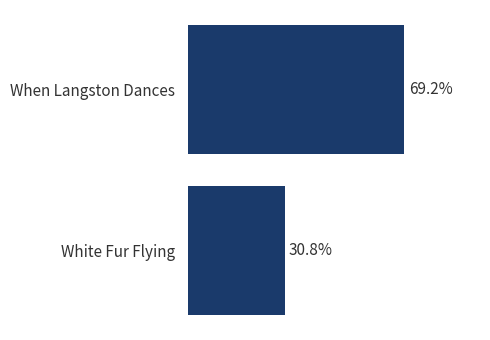

Between White Fur Flying and When Langston Dances, which is larger?

When Langston Dances